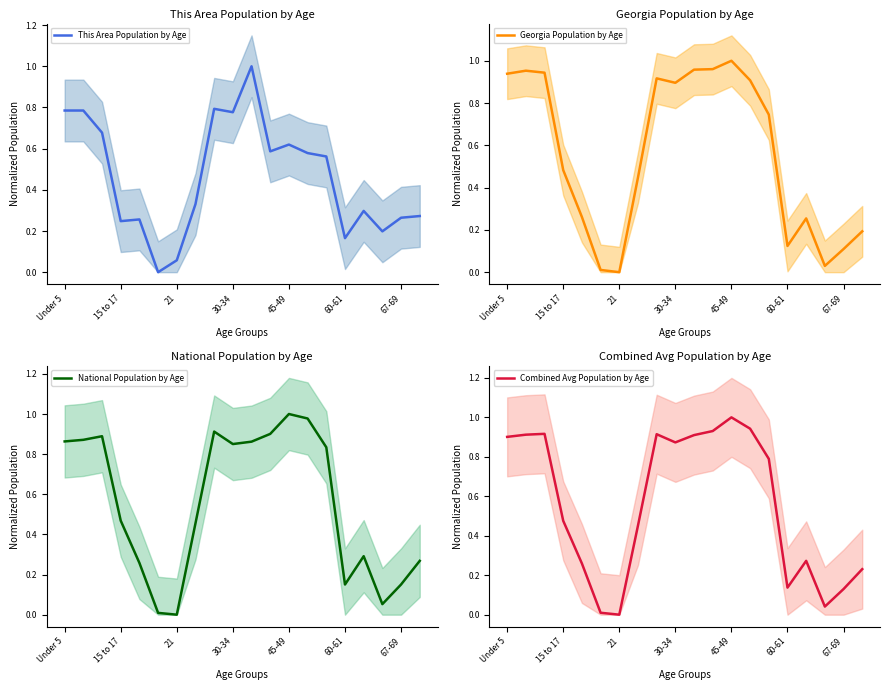

How many positive values does the This Area Population by Age series have?

19